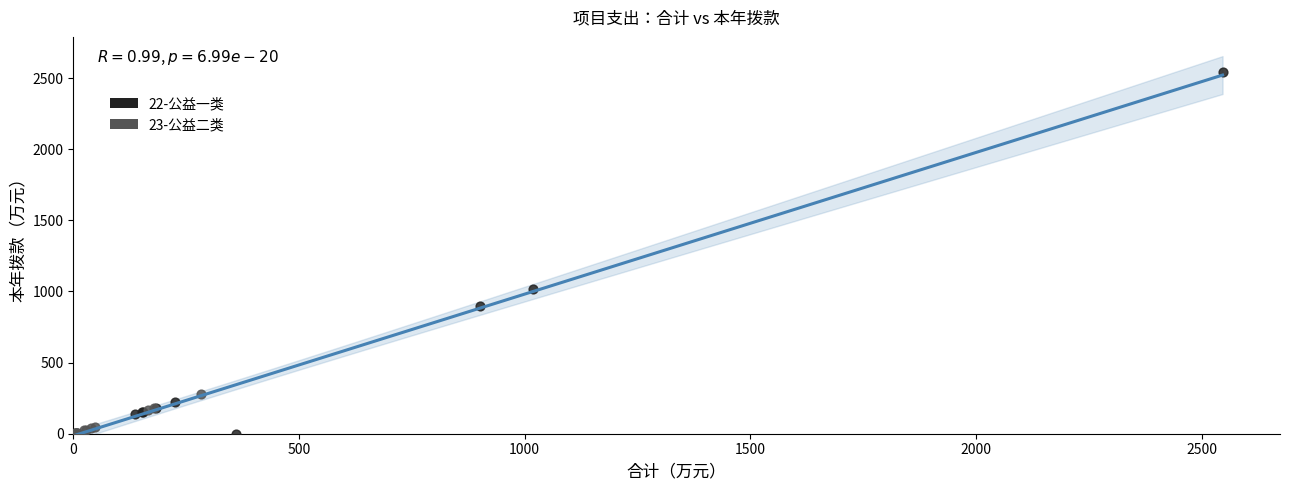

Which series contains the highest Y value?

22-公益一类